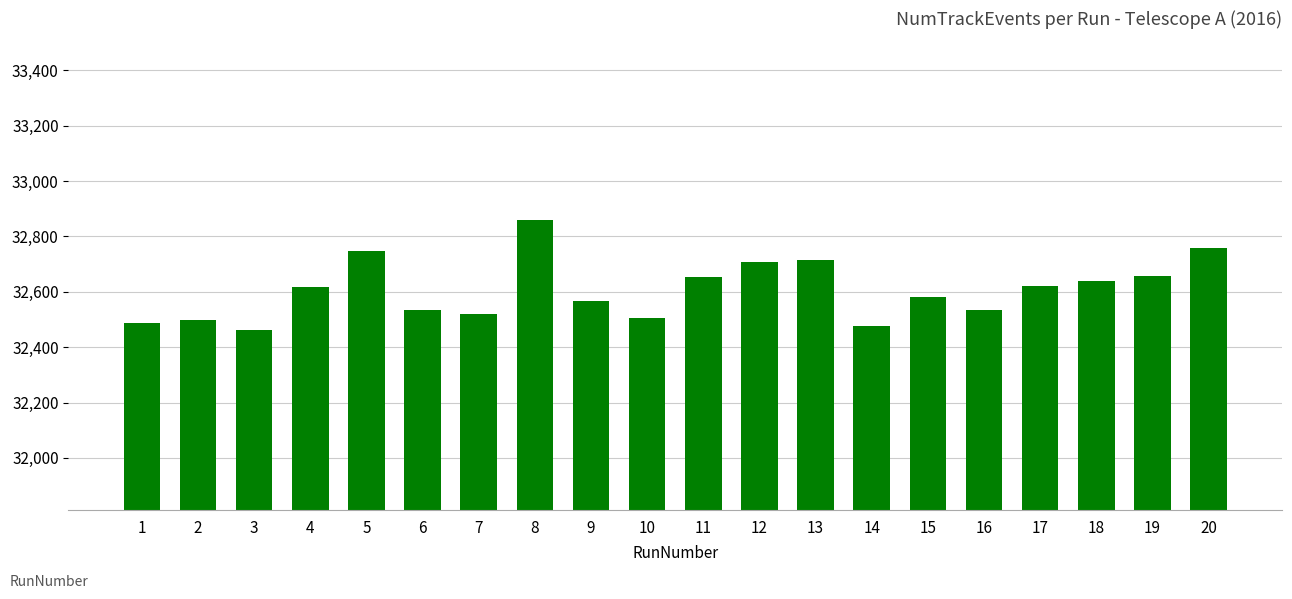

How many series are shown in this chart?

1